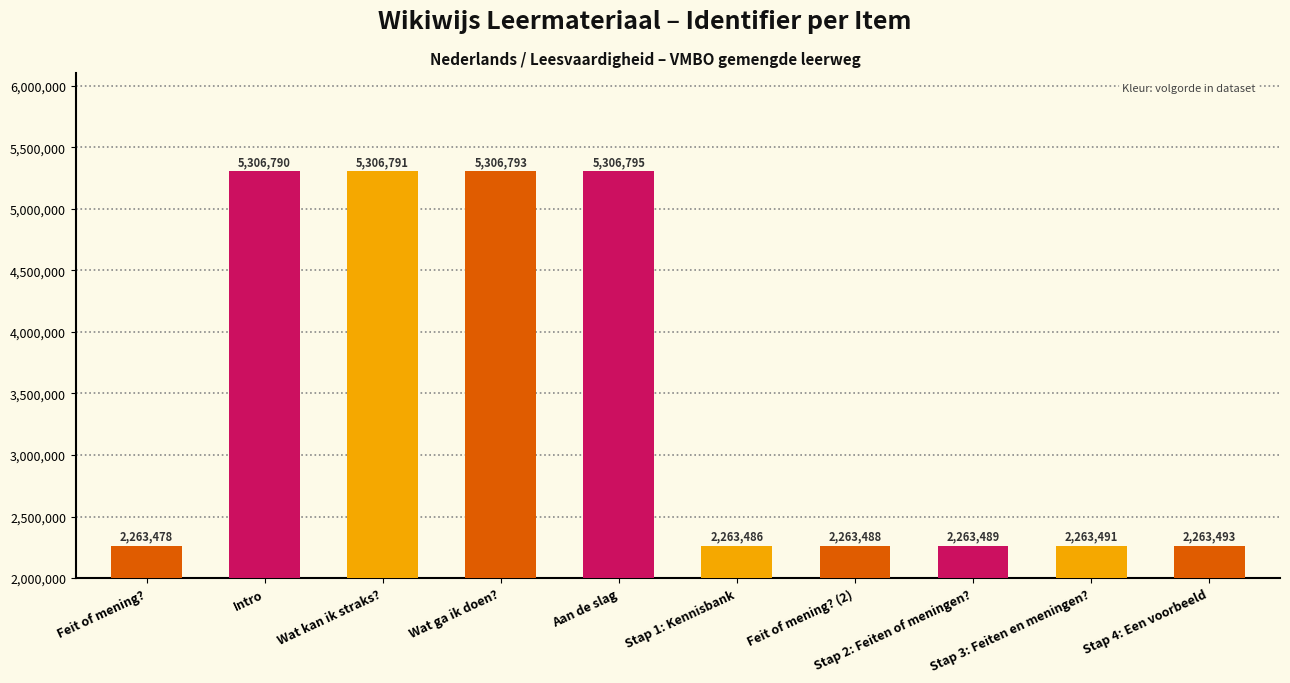

Rank the categories by value from highest to lowest.

Aan de slag, Wat ga ik doen?, Wat kan ik straks?, Intro, Stap 4: Een voorbeeld, Stap 3: Feiten en meningen?, Stap 2: Feiten of meningen?, Feit of mening? (2), Stap 1: Kennisbank, Feit of mening?